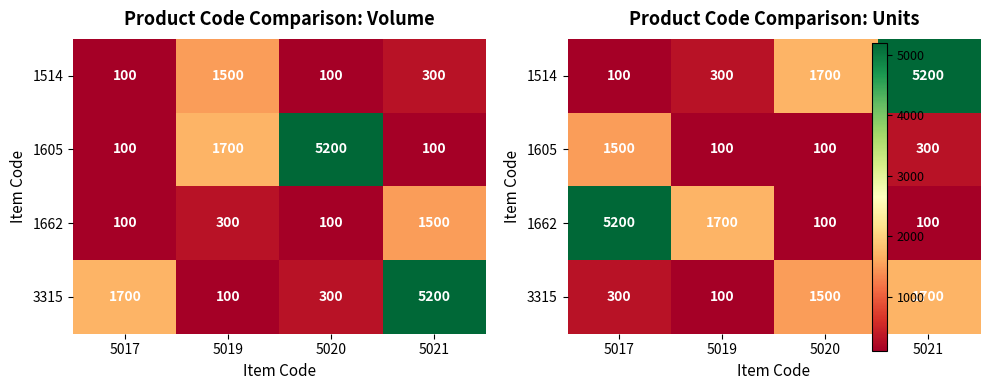

Rank the series at 5020 from lowest to highest value.

1605, 1662, 3315, 1514